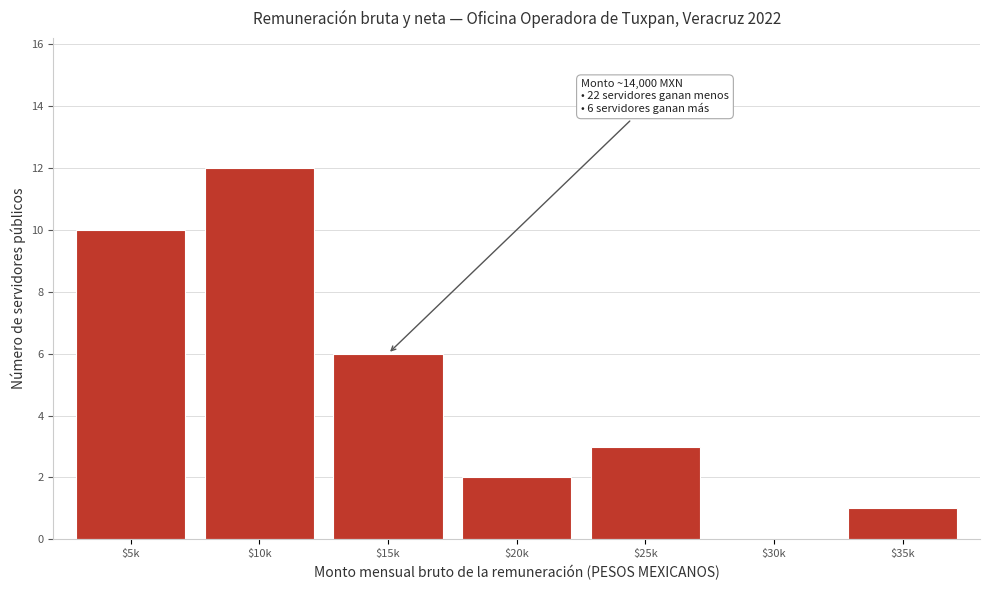

What is the sum of all values?

34